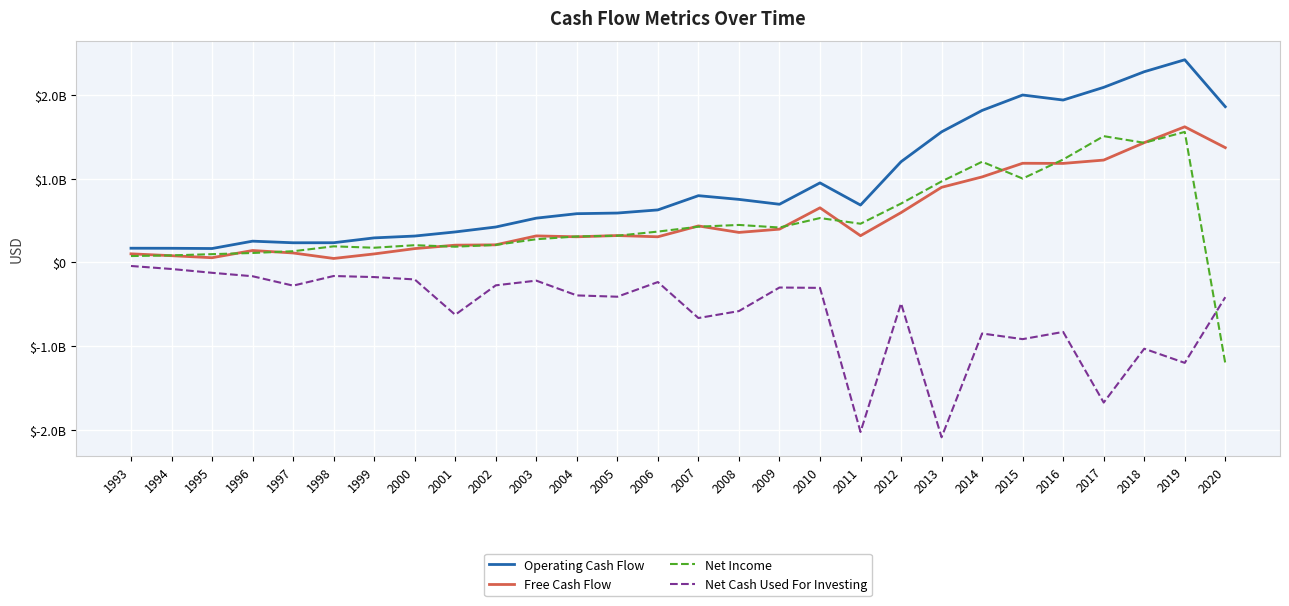

True or false: Net Income and Operating Cash Flow intersect in this chart.

False